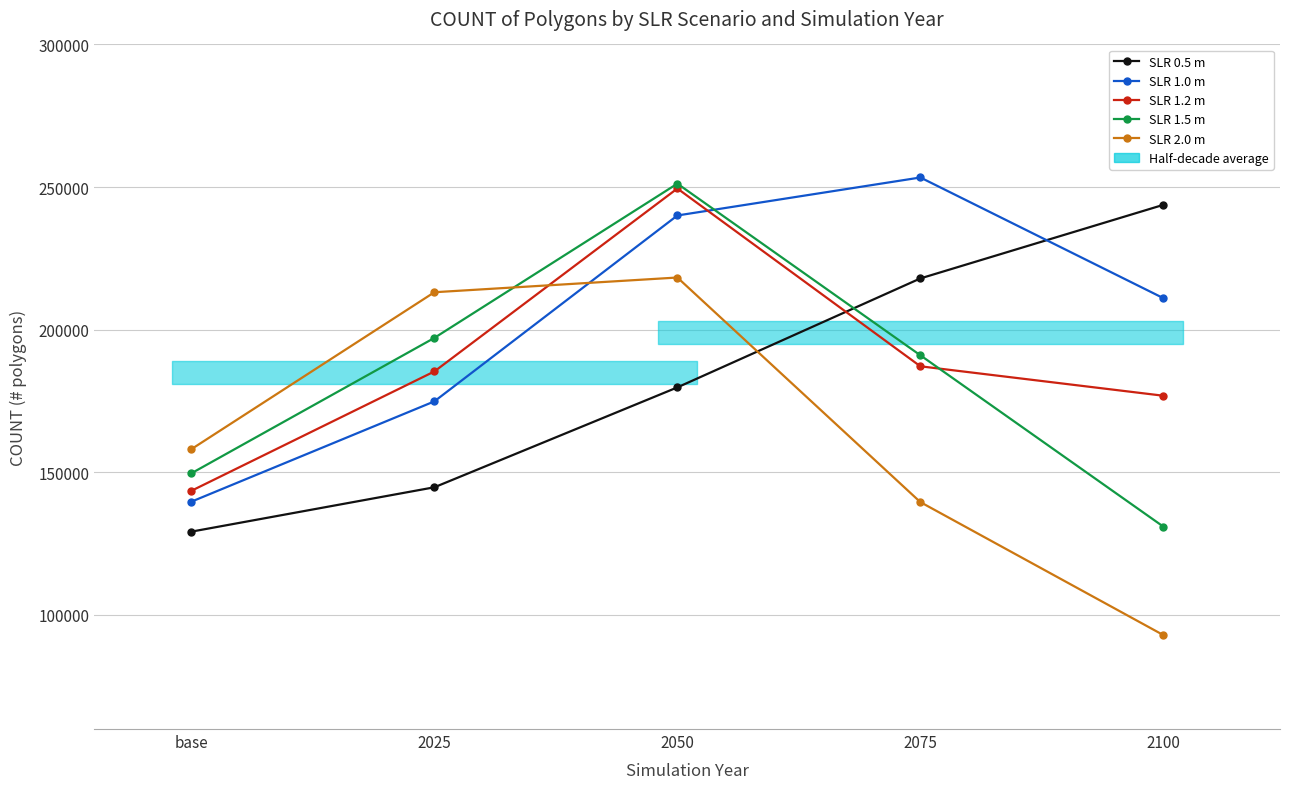

What position from the right is 2050?

3